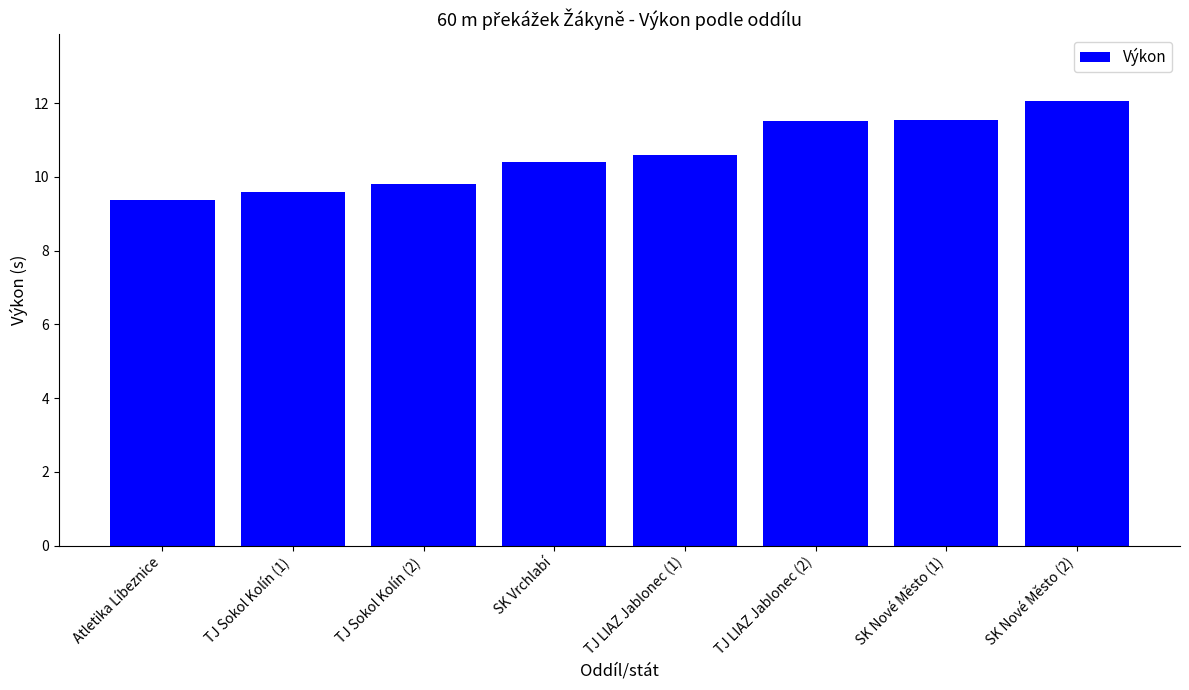

Reading left to right, transcribe all the data shown in this chart.

9.4	9.6	9.8	10.4	10.6	11.5	11.5	12.1